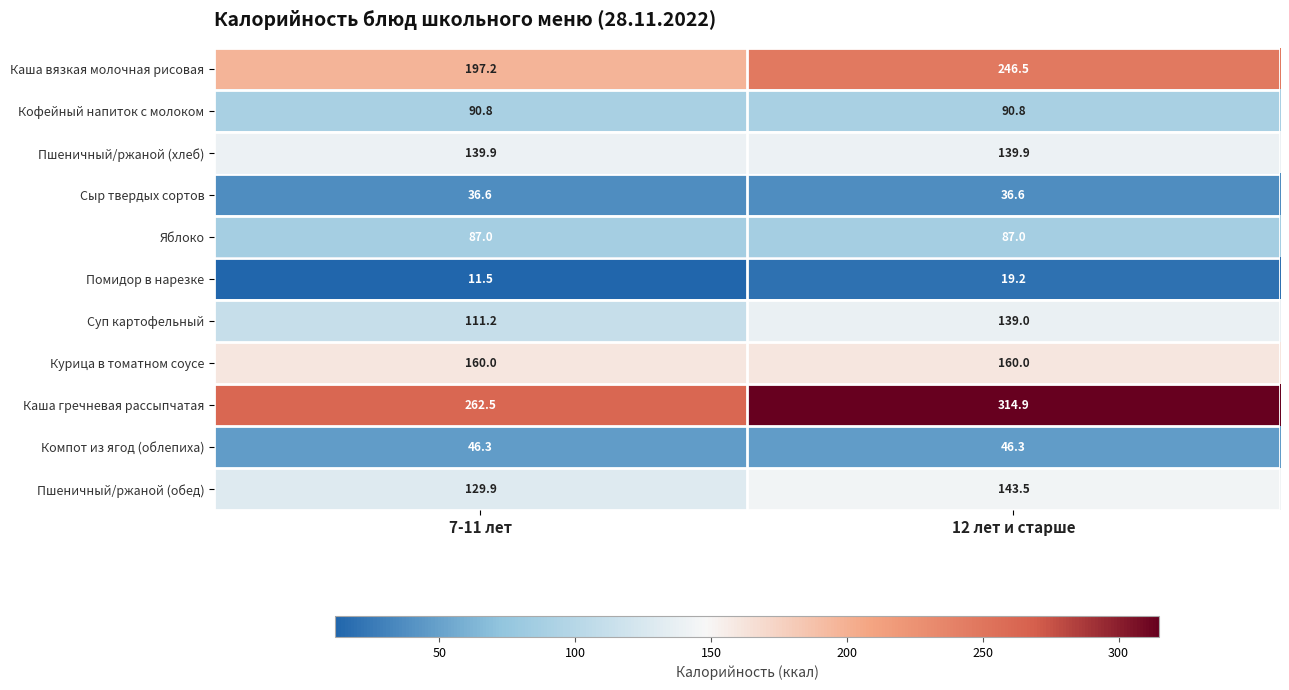

What is the sum of all Суп картофельный values?

250.2